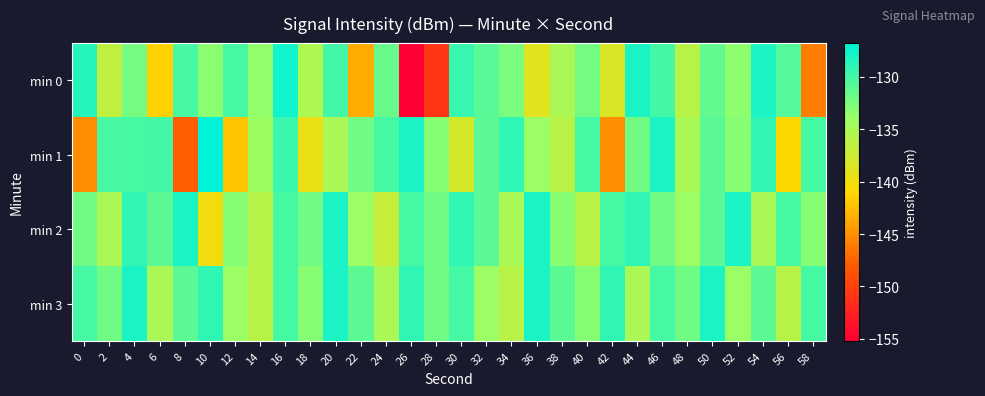

Reading left to right, transcribe all the data shown in this chart.

min 0: 0=-128.6	2=-136.6	4=-132.2	6=-141.4	8=-130.2	10=-133.2	12=-130.0	14=-133.6	16=-127.6	18=-135.3	20=-129.9	22=-143.5	24=-131.6	26=-155.2	28=-150.9	30=-129.3	32=-130.9	34=-132.5	36=-138.8	38=-135.0	40=-132.2	42=-138.4	44=-128.0	46=-130.0	48=-136.0	50=-131.4	52=-133.4	54=-128.2	56=-130.8	58=-146.0
min 1: 0=-145.2	2=-130.2	4=-130.1	6=-129.9	8=-147.9	10=-126.8	12=-142.1	14=-134.1	16=-129.5	18=-139.6	20=-135.0	22=-132.0	24=-130.0	26=-128.0	28=-133.0	30=-138.0	32=-131.0	34=-129.0	36=-134.0	38=-136.0	40=-130.0	42=-145.0	44=-132.0	46=-128.0	48=-135.0	50=-131.0	52=-133.0	54=-129.0	56=-141.0	58=-130.0
min 2: 0=-132.0	2=-135.0	4=-129.0	6=-131.0	8=-128.0	10=-140.0	12=-133.0	14=-136.0	16=-130.0	18=-132.0	20=-128.0	22=-134.0	24=-137.0	26=-130.0	28=-132.0	30=-129.0	32=-131.0	34=-135.0	36=-128.0	38=-133.0	40=-136.0	42=-130.0	44=-129.0	46=-132.0	48=-134.0	50=-131.0	52=-128.0	54=-135.0	56=-130.0	58=-133.0
min 3: 0=-130.0	2=-132.0	4=-128.0	6=-135.0	8=-131.0	10=-129.0	12=-134.0	14=-136.0	16=-130.0	18=-133.0	20=-128.0	22=-131.0	24=-135.0	26=-129.0	28=-132.0	30=-130.0	32=-134.0	34=-136.0	36=-128.0	38=-131.0	40=-133.0	42=-129.0	44=-135.0	46=-130.0	48=-132.0	50=-128.0	52=-134.0	54=-131.0	56=-136.0	58=-130.0